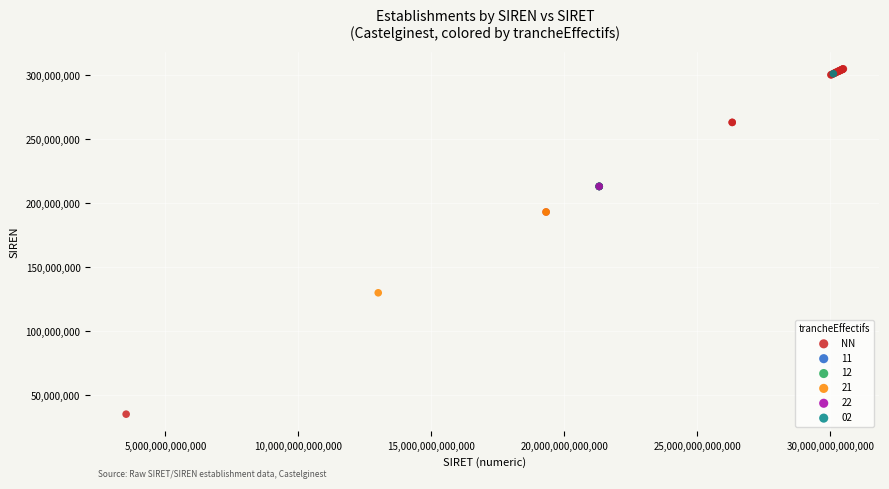

What are all the series names shown in the legend?

NN, 11, 12, 21, 22, 02